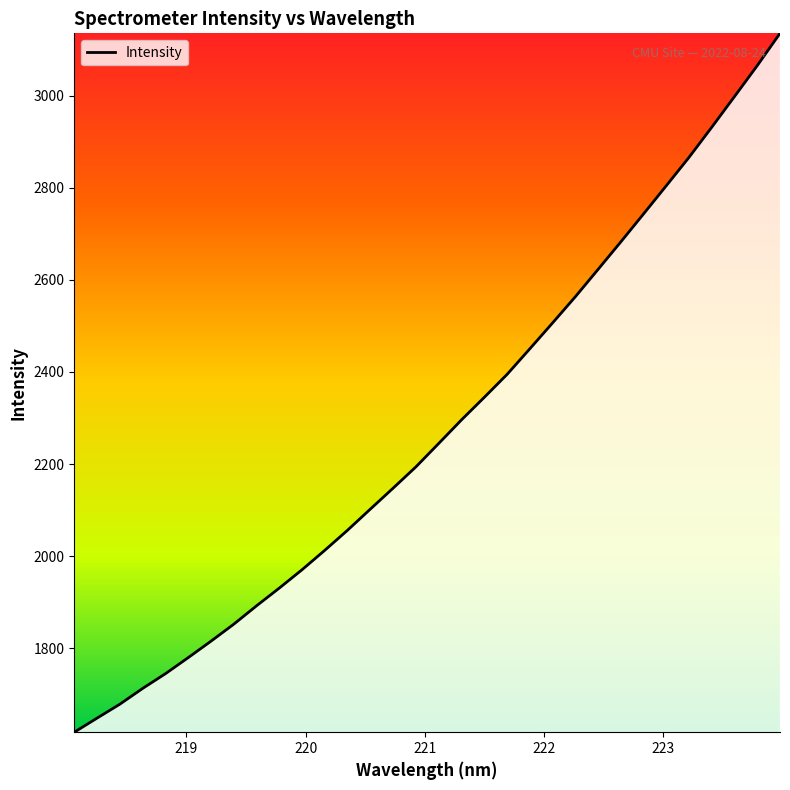

What is the greatest value displayed?

3135.4